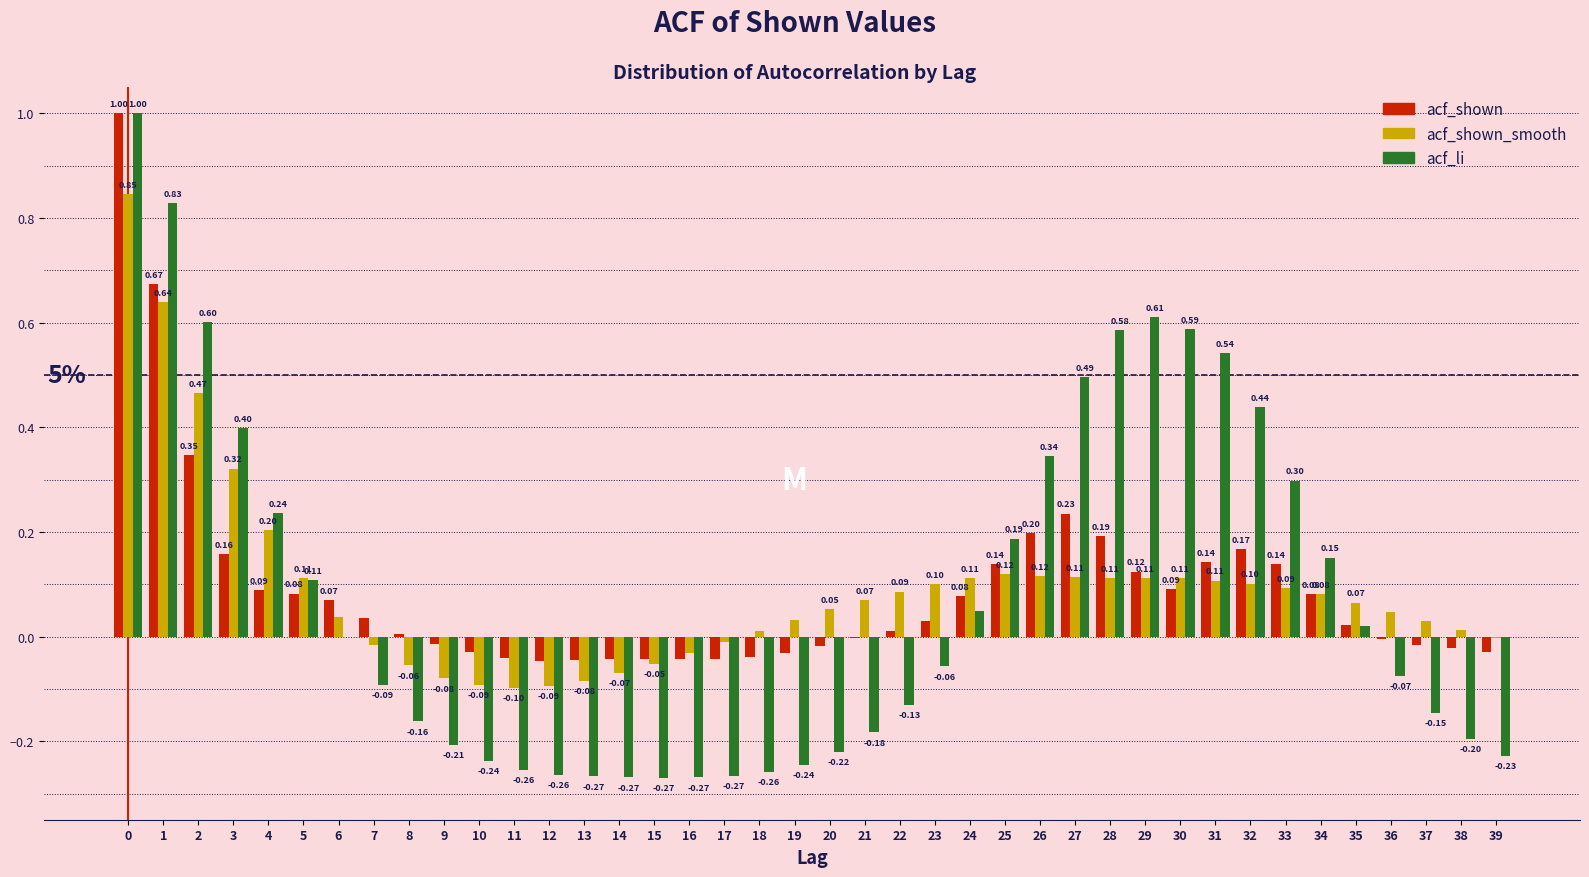

What is the sum of all acf_shown values?

3.6